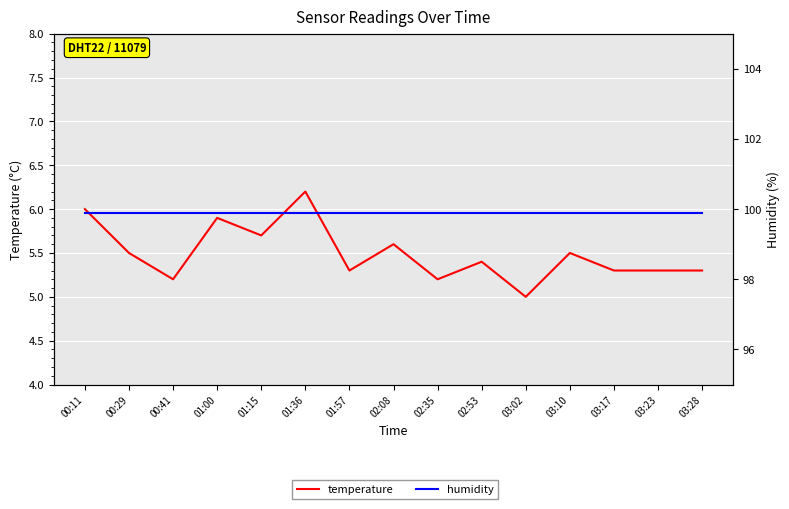

List the labels in order of temperature value, smallest first.

03:02, 00:41, 02:35, 01:57, 03:17, 03:23, 03:28, 02:53, 00:29, 03:10, 02:08, 01:15, 01:00, 00:11, 01:36